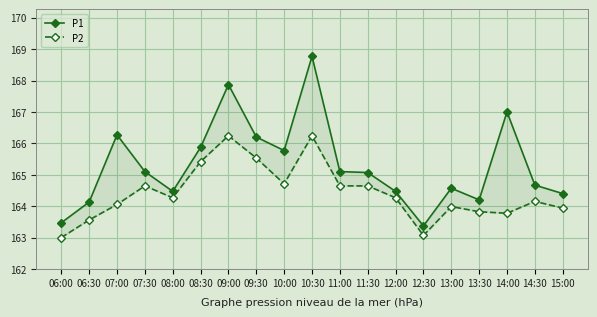

Which has a higher value, 14:00 or 07:00?

14:00